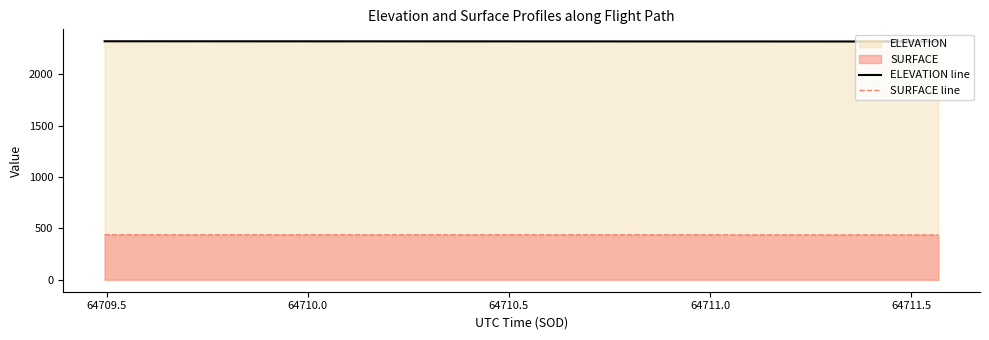

True or false: SURFACE line and ELEVATION line intersect in this chart.

False